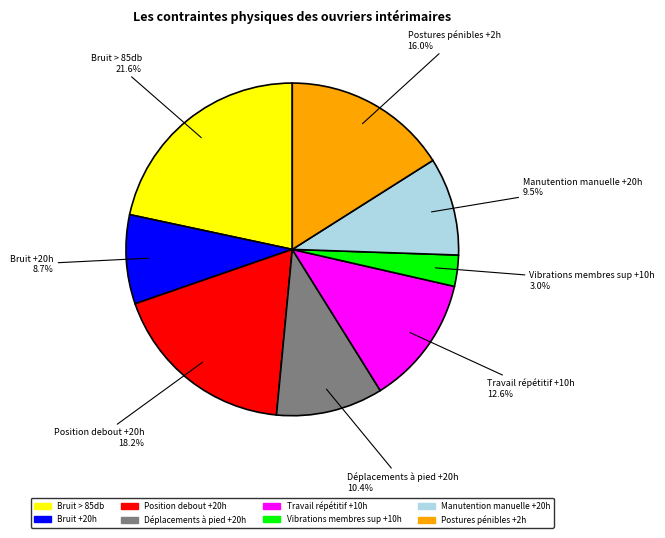

What percentage is the Bruit +20h slice, to the nearest percent?

9%